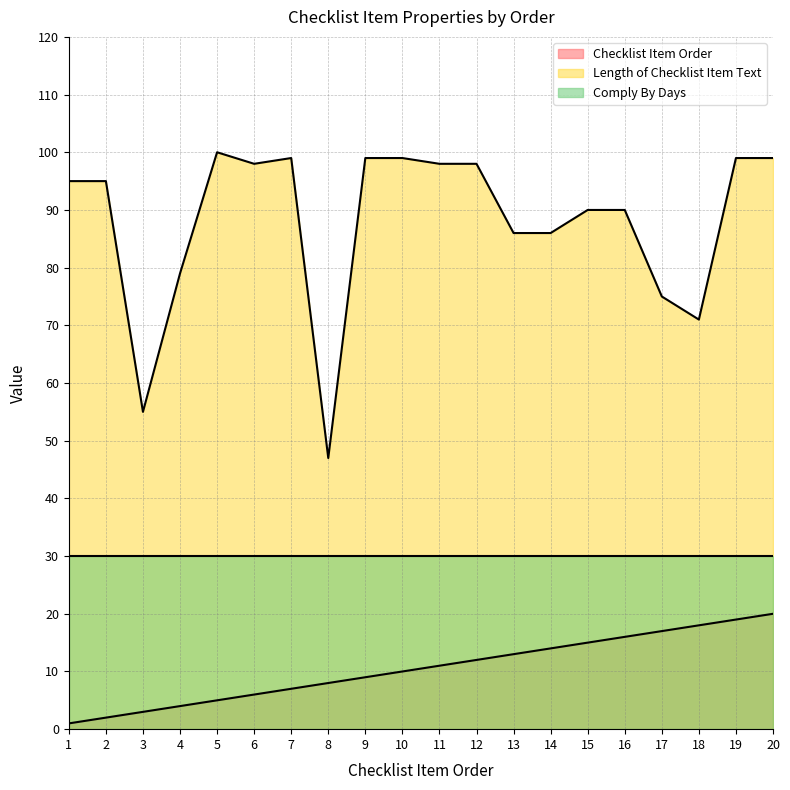

Is the value of Comply By Days at 20 greater than the value of Checklist Item Order at 6?

Yes